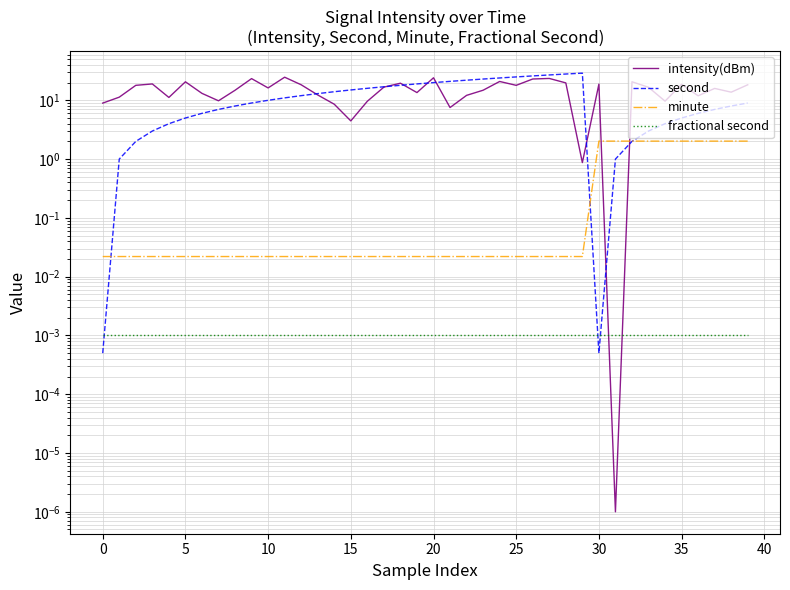

What is the sum of all intensity(dBm) values?

603.8